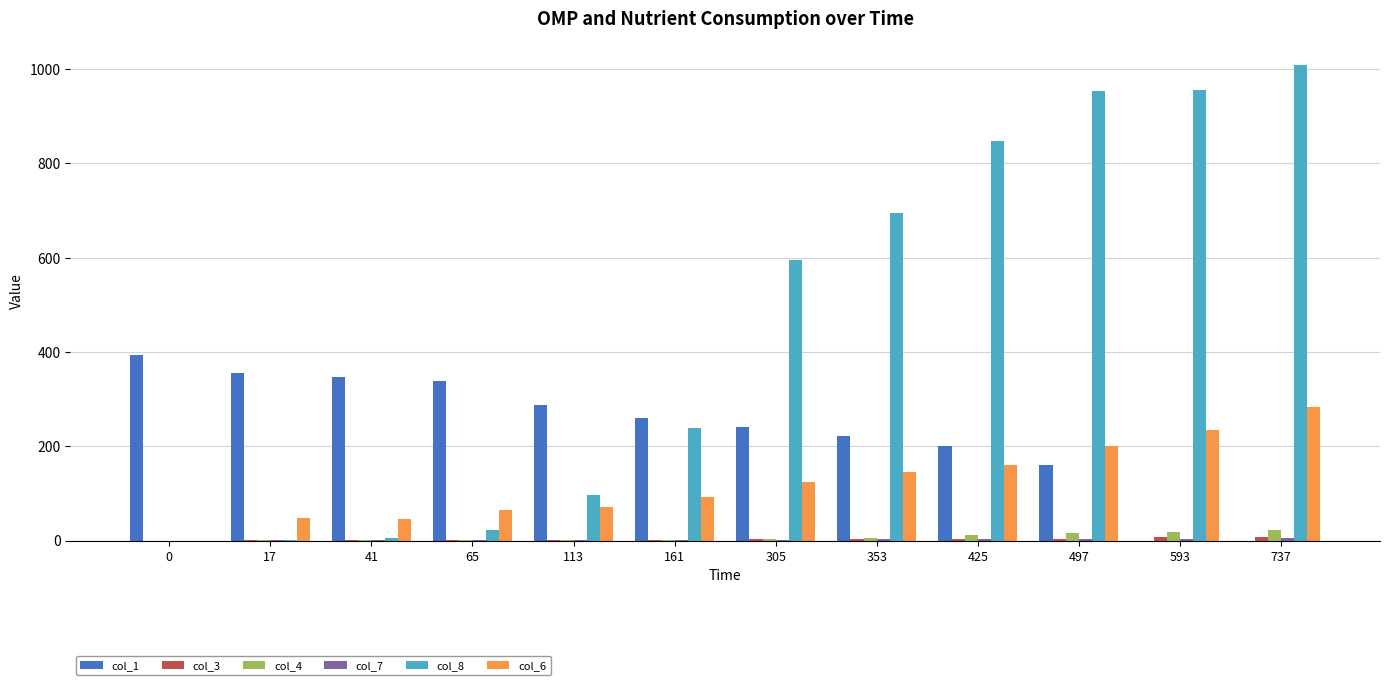

Which series has the largest range (max minus min)?

col_8